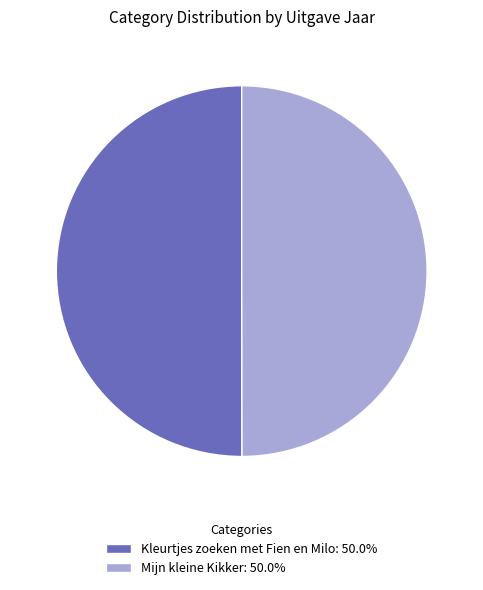

Approximately how many times larger is the value at Mijn kleine Kikker: 50.0% compared to Kleurtjes zoeken met Fien en Milo: 50.0%?

1.0